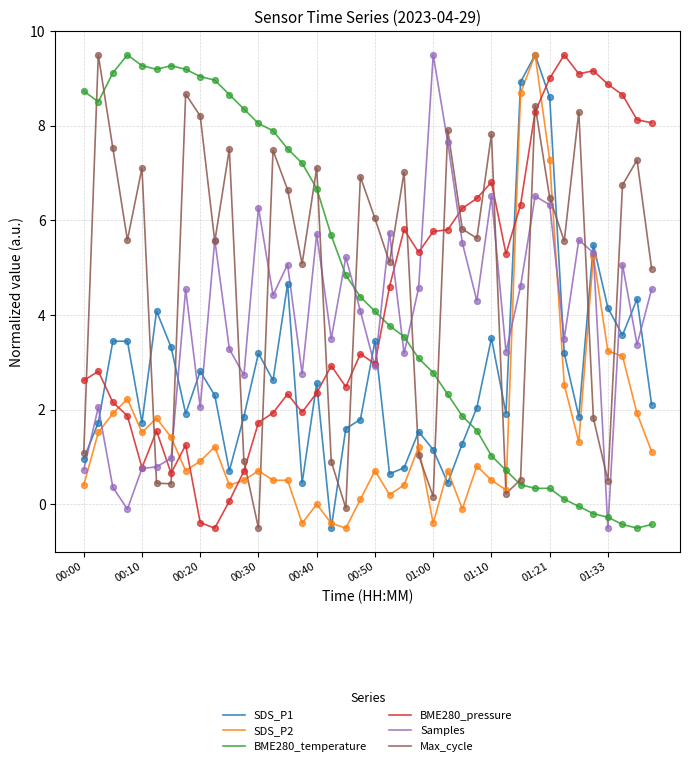

What are all the series names shown in the legend?

SDS_P1, SDS_P2, BME280_temperature, BME280_pressure, Samples, Max_cycle